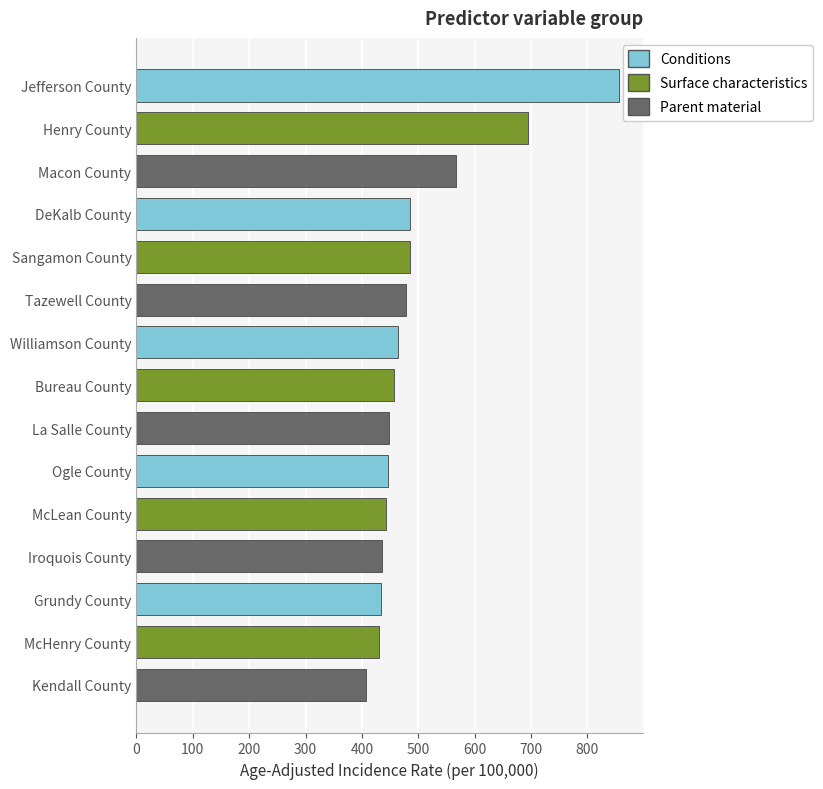

Approximately how many times larger is the value at Bureau County compared to Tazewell County?

1.0